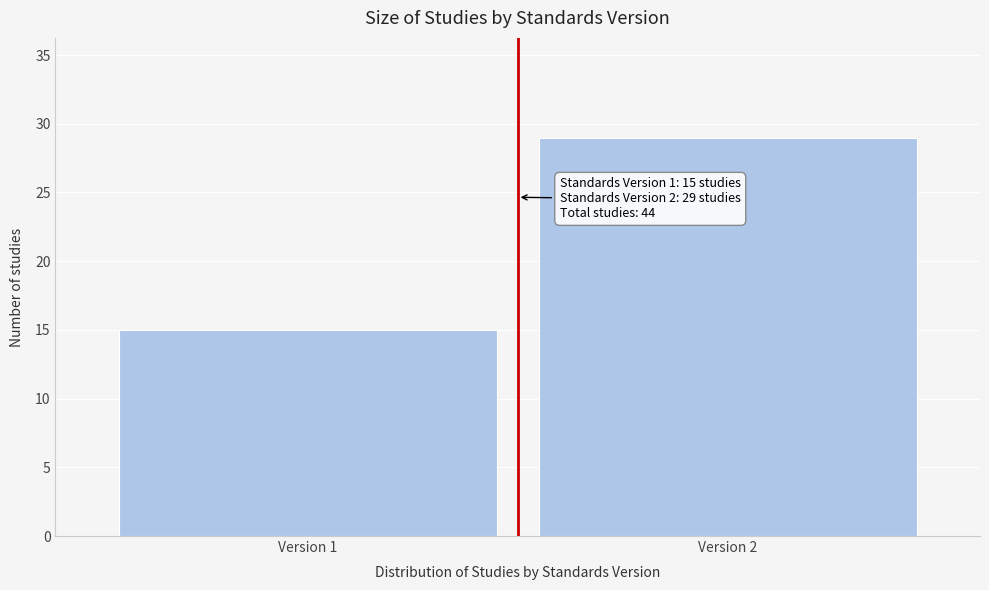

Reading right to left, extract all data points from this chart.

Version 2=29	Version 1=15